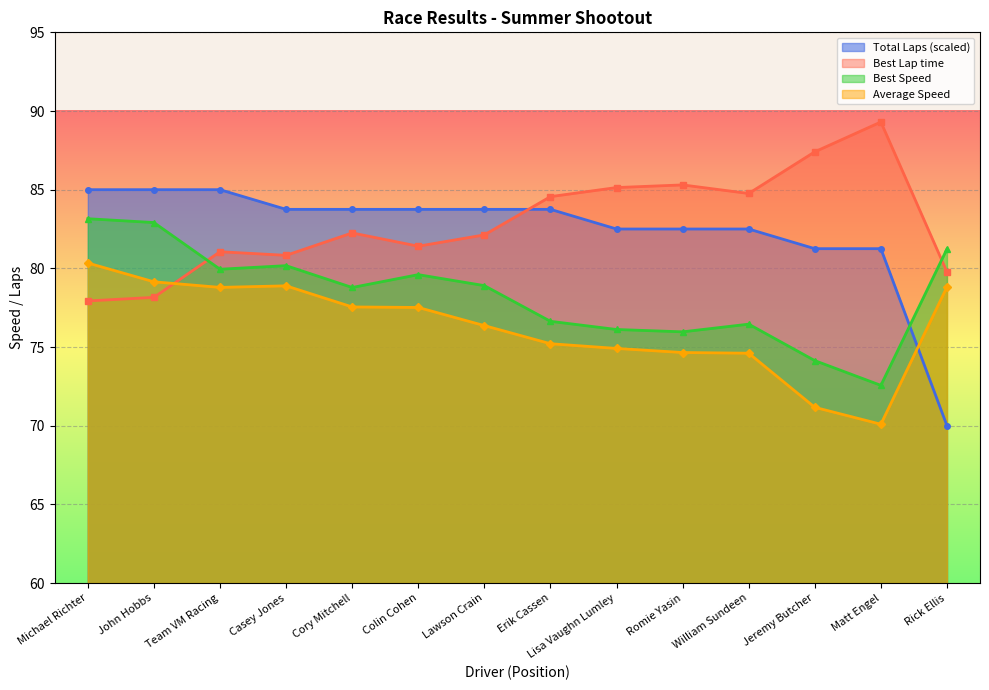

At which category is the sum across all series the highest?

Michael Richter